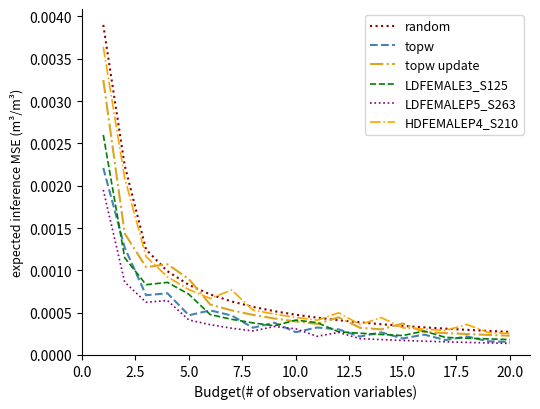

Which series has the largest range (max minus min)?

random